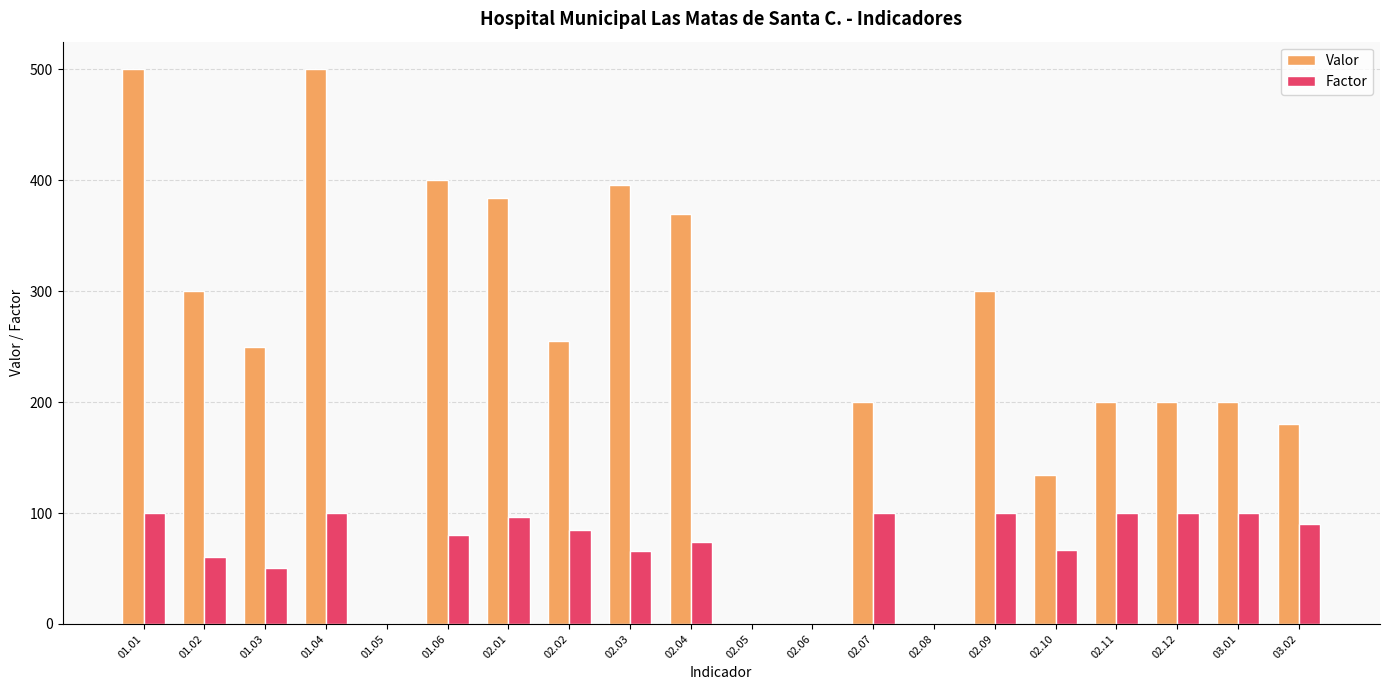

What is the highest value of the Factor series?

100